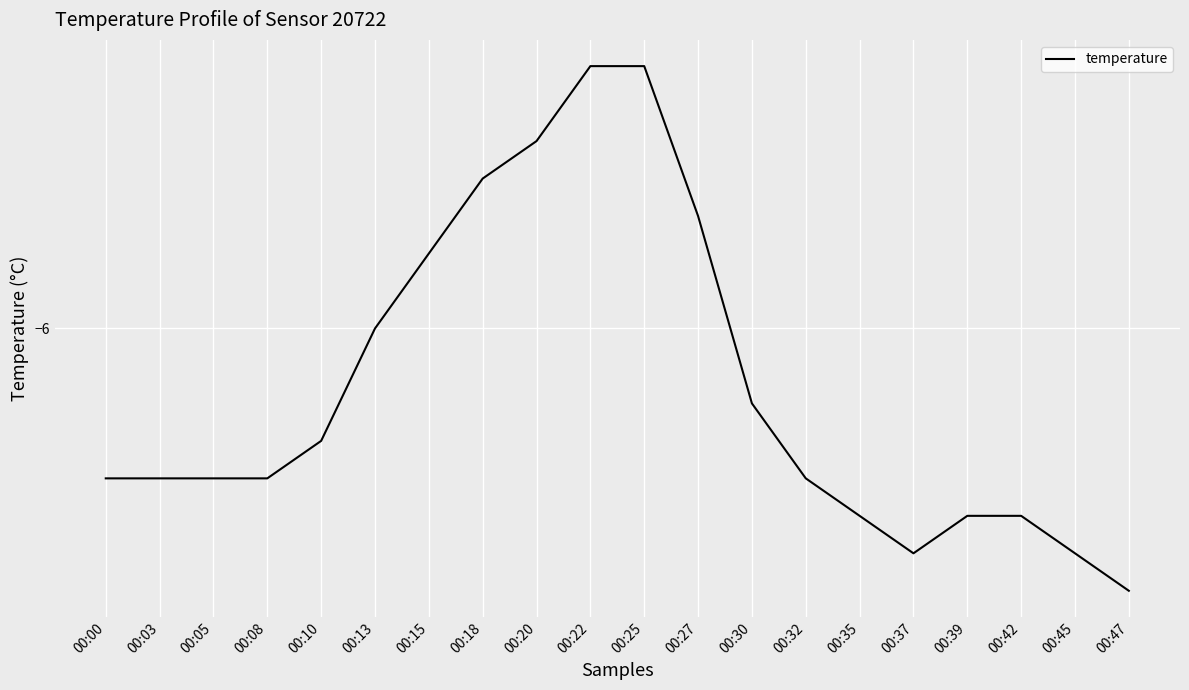

Between 00:13 and 00:45, which is larger?

00:13